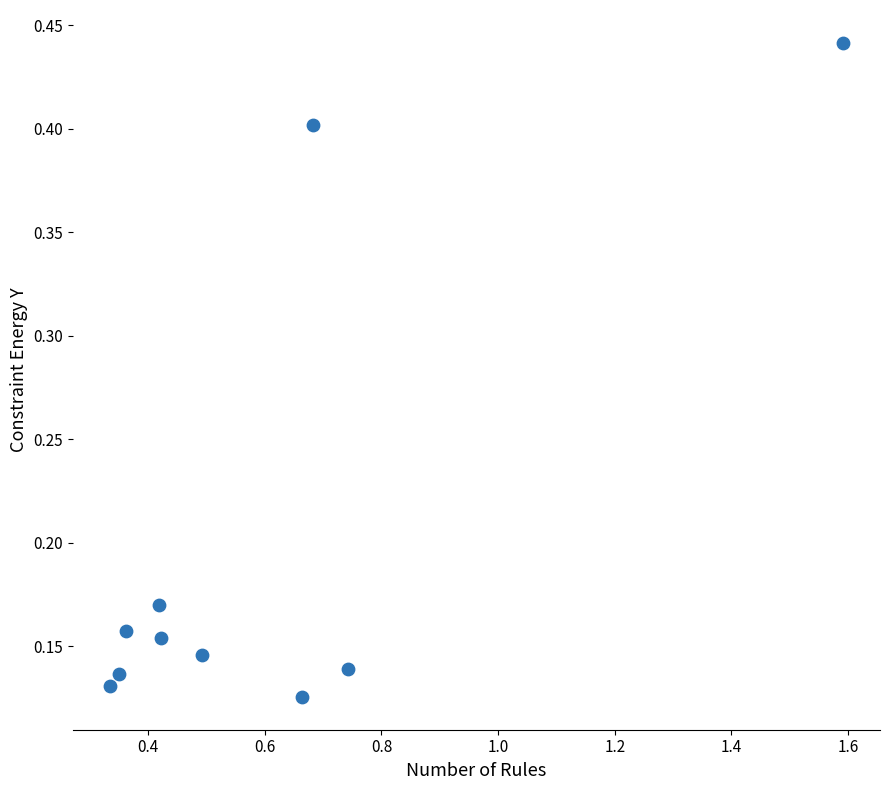

What is the range of X values (max minus min)?

1.3